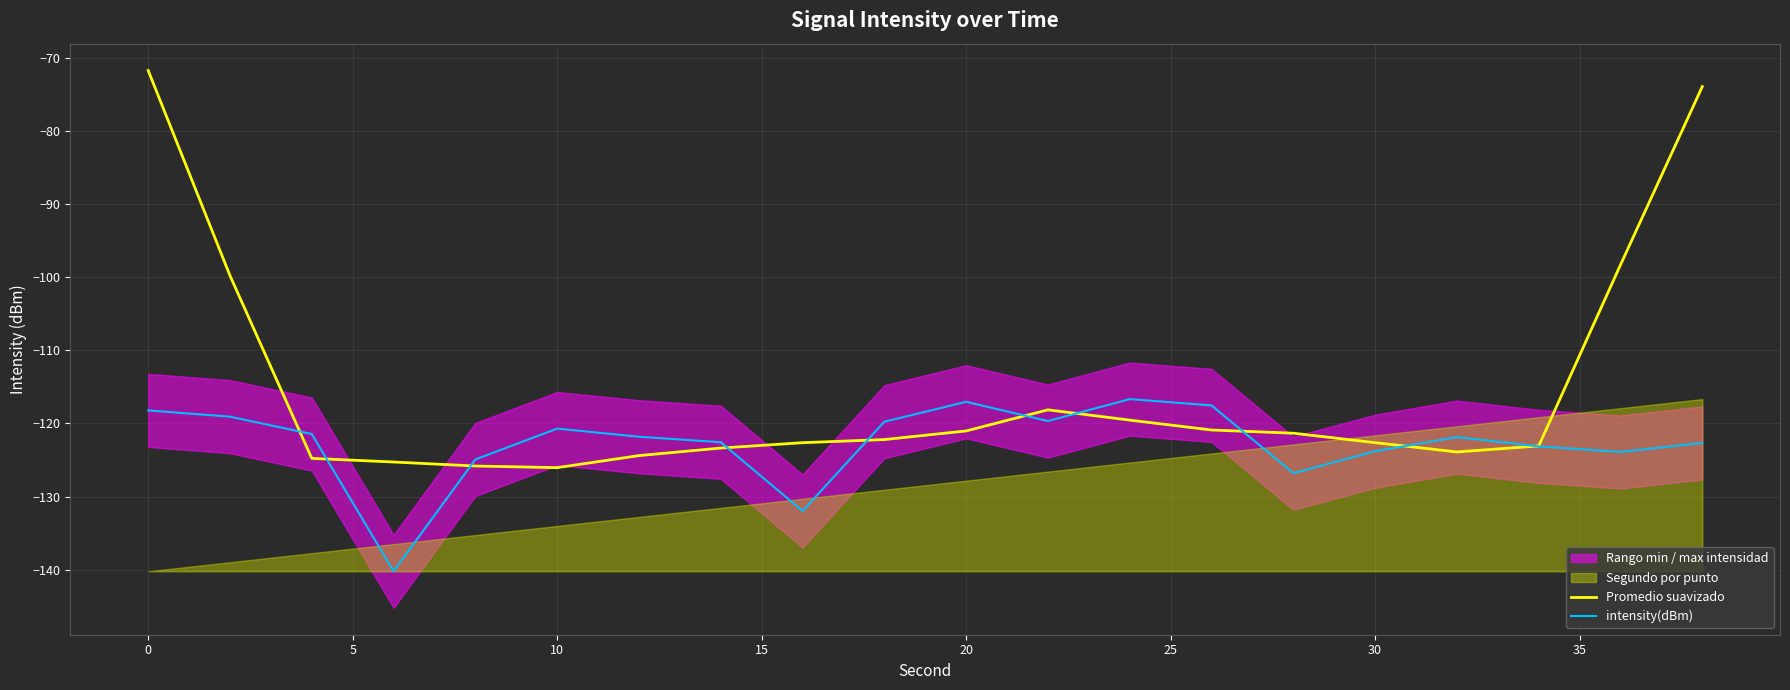

Which series has the largest range (max minus min)?

Promedio suavizado